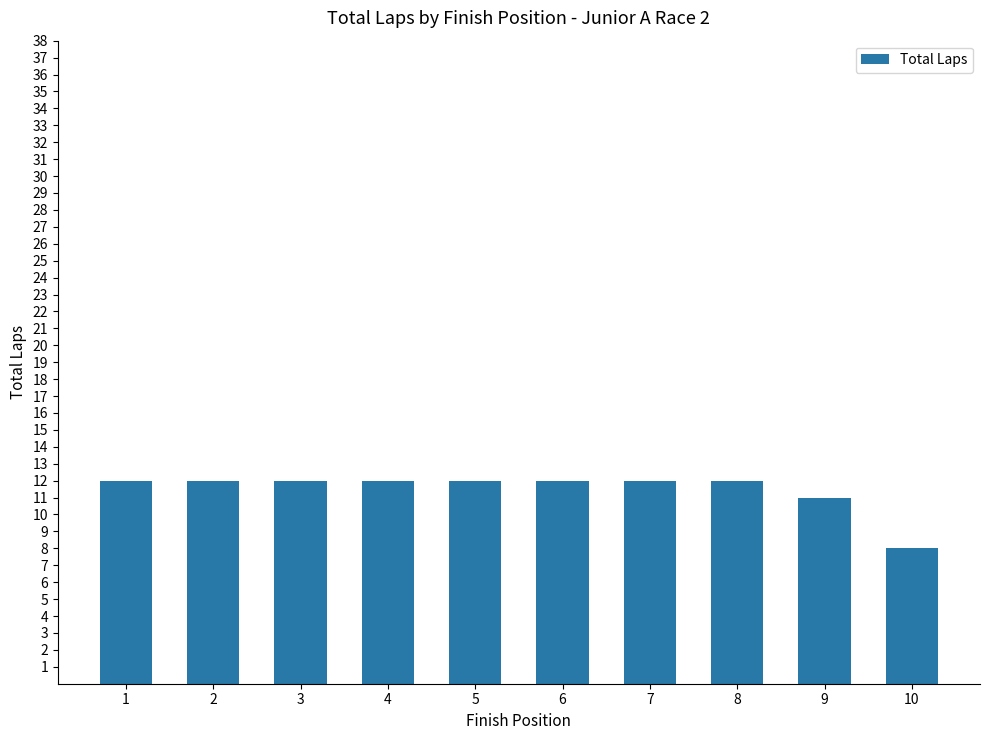

What is the value of the 5th bar from the left?

12